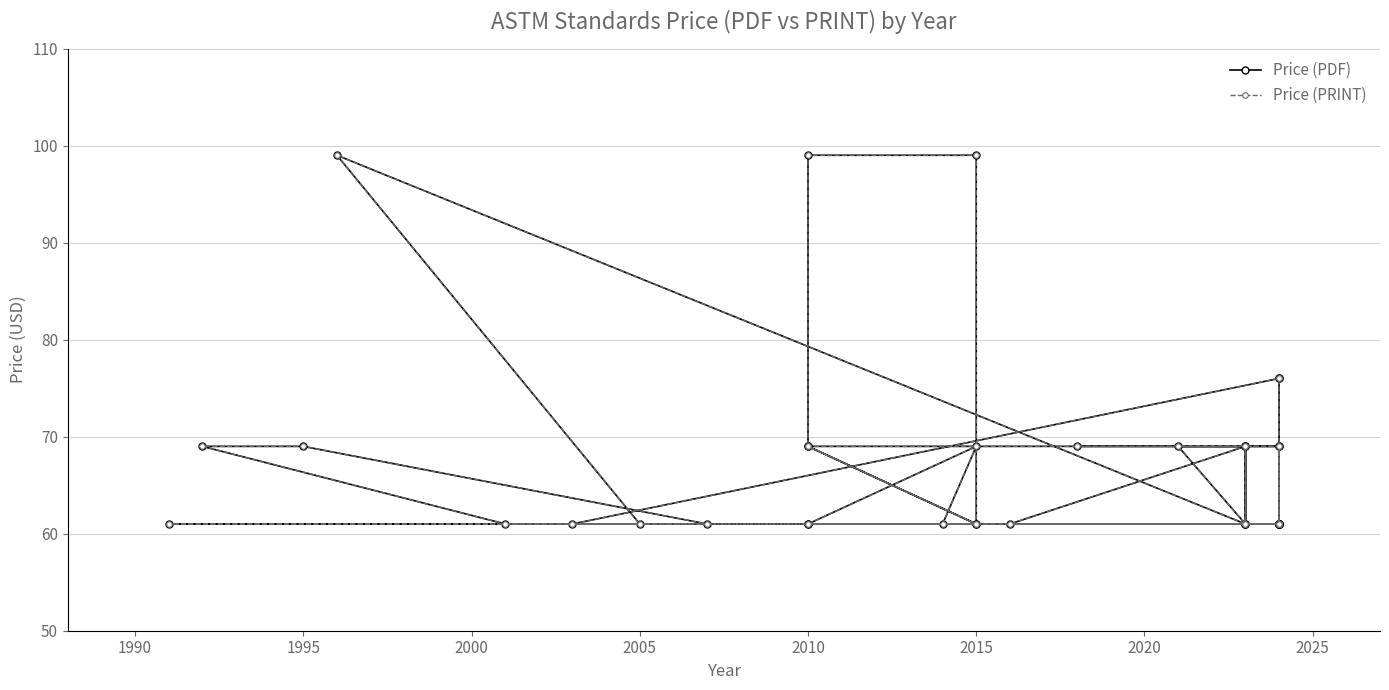

Which series has the widest spread of values?

Price (PDF)